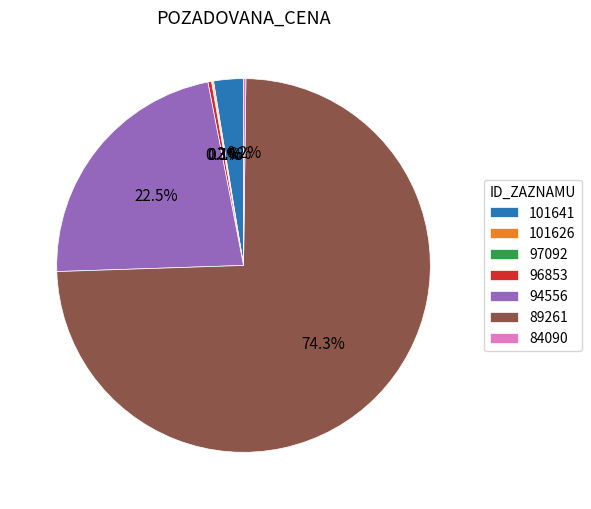

To the nearest percent, what is the difference between the 96853 and 94556 slice percentages?

22%